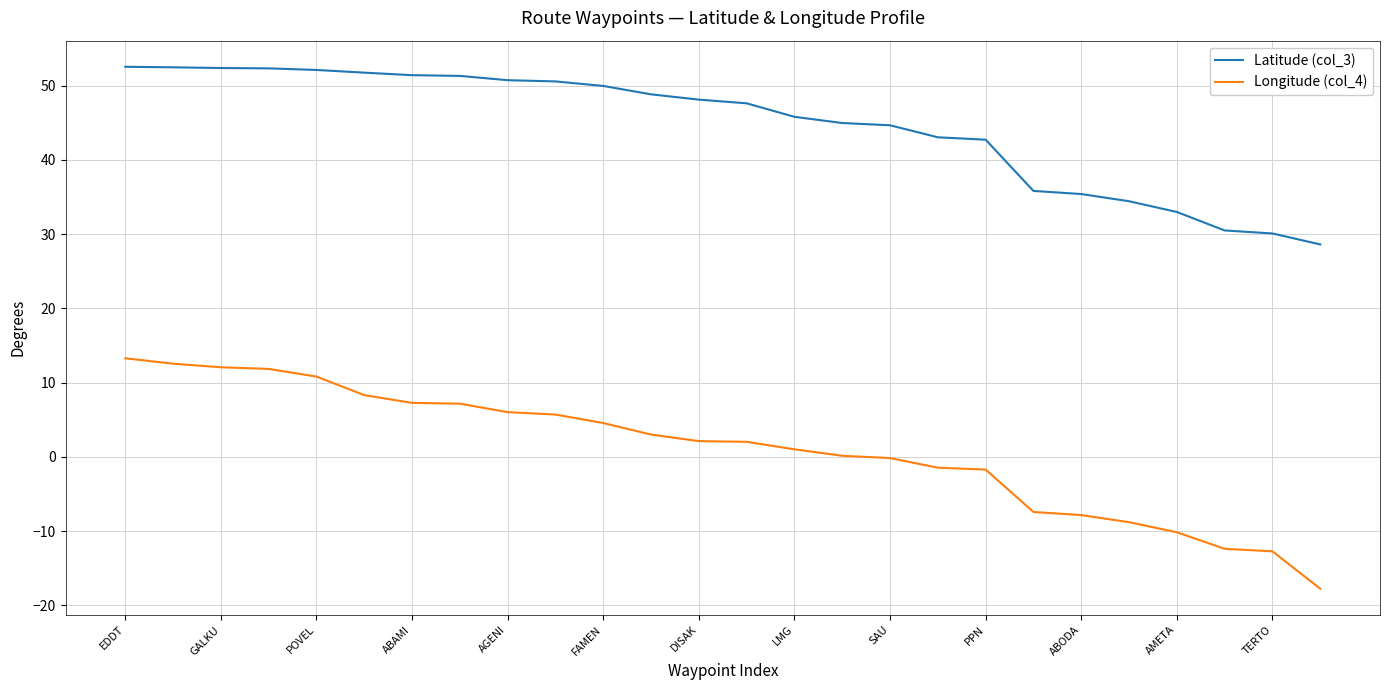

How many lines are shown in the chart?

2